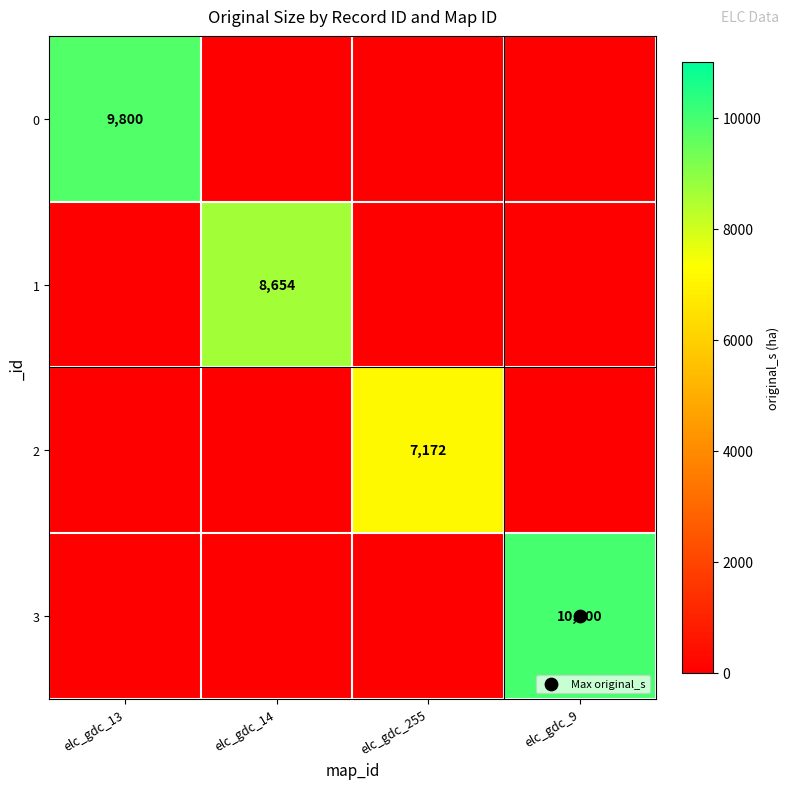

True or false: 1 has a value of 0 at elc_gdc_9.

True